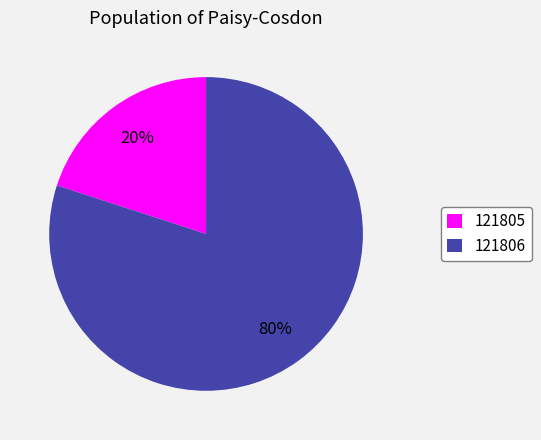

Is the sum of 121805 and 121806 greater than half?

Yes